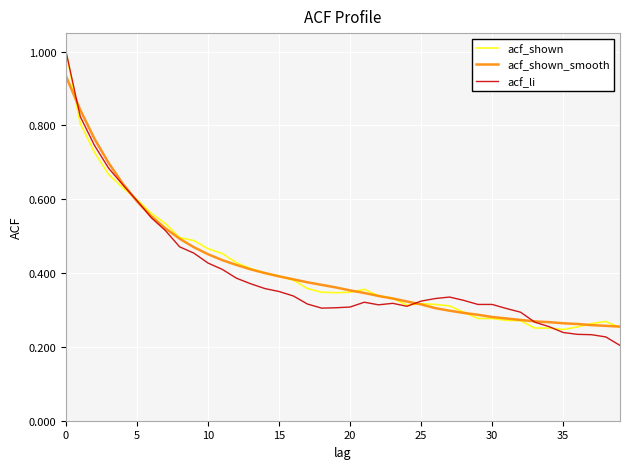

Which series has the largest range (max minus min)?

acf_li